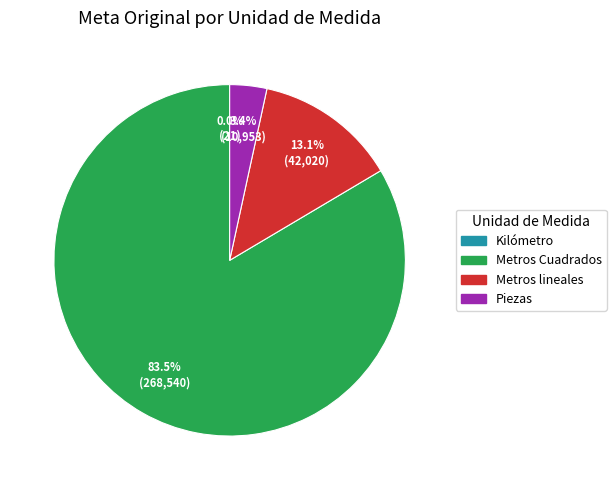

To the nearest percent, what portion does Piezas represent?

3%